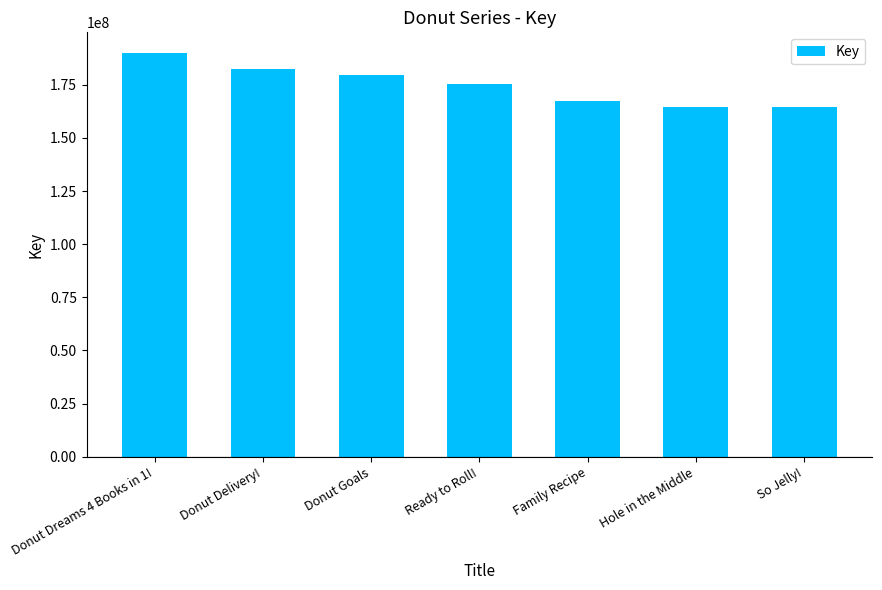

What is the maximum value shown in the chart?

190207128